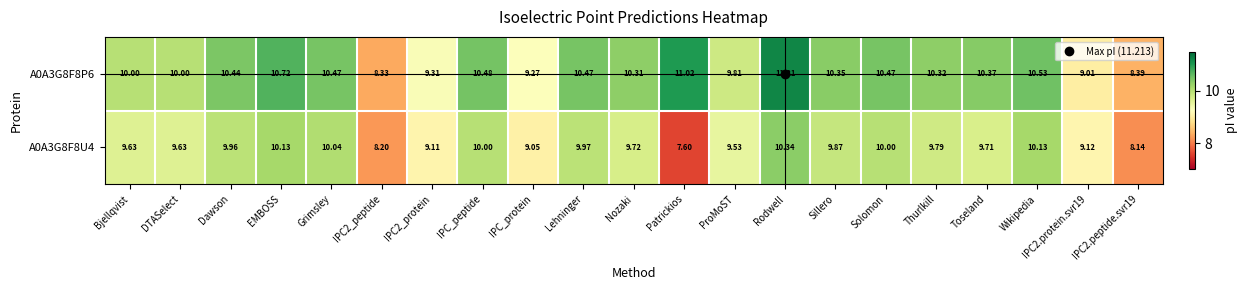

Which series changed the most between IPC_peptide and IPC_protein?

A0A3G8F8P6